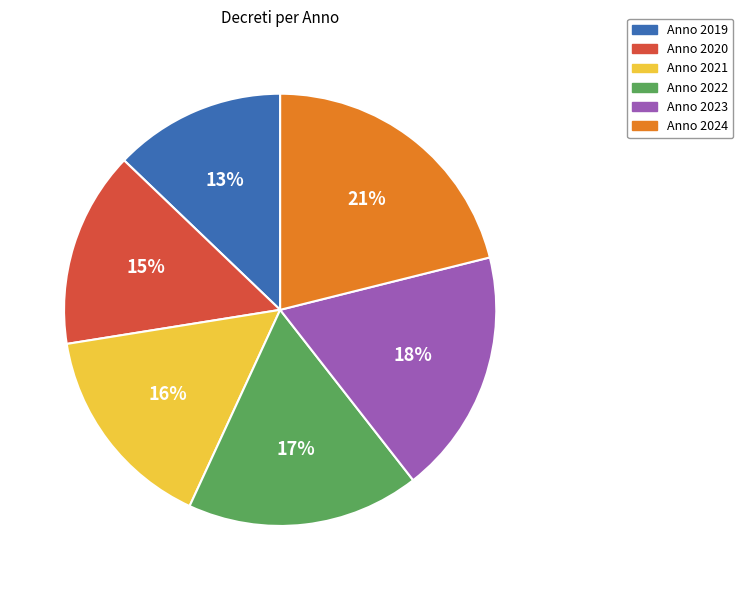

To the nearest percent, what is the average slice percentage?

17%